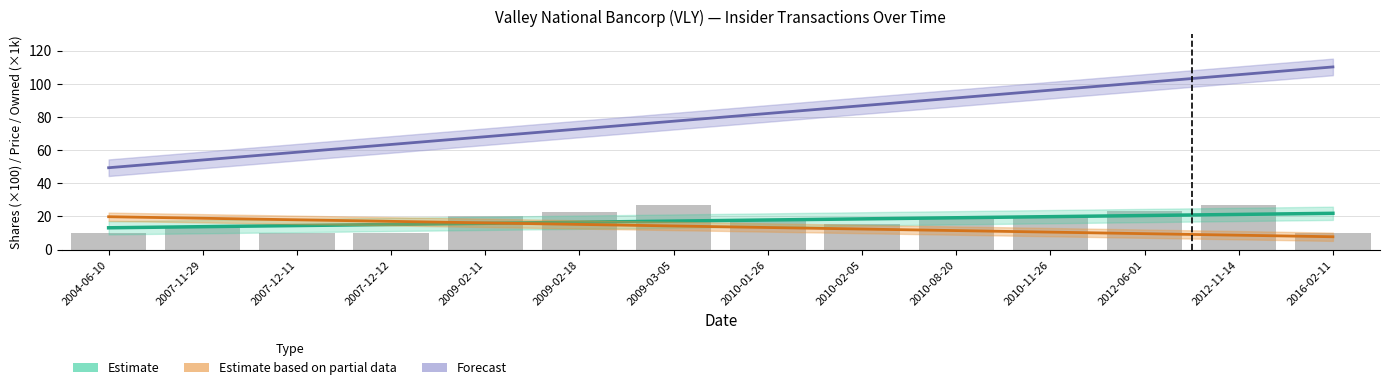

How many groups of bars are there?

14